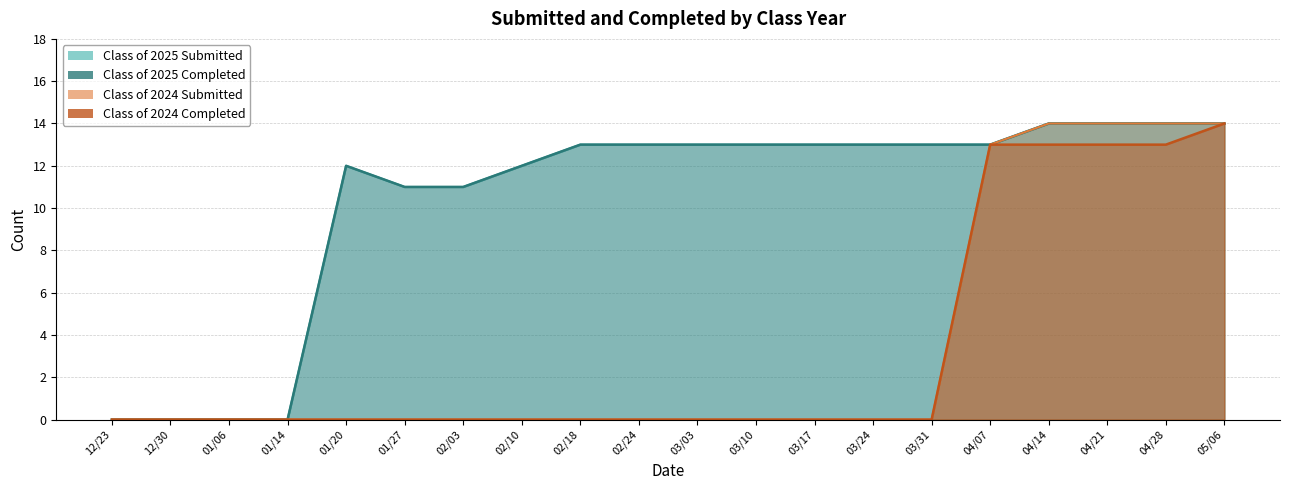

At which label is Class of 2025 Completed closest to 7?

01/27